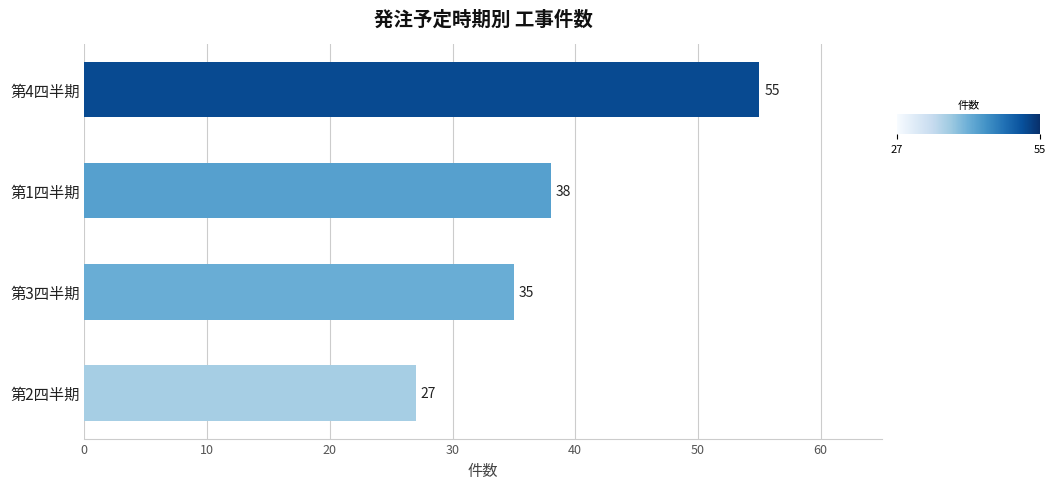

How many bars are there in total?

4